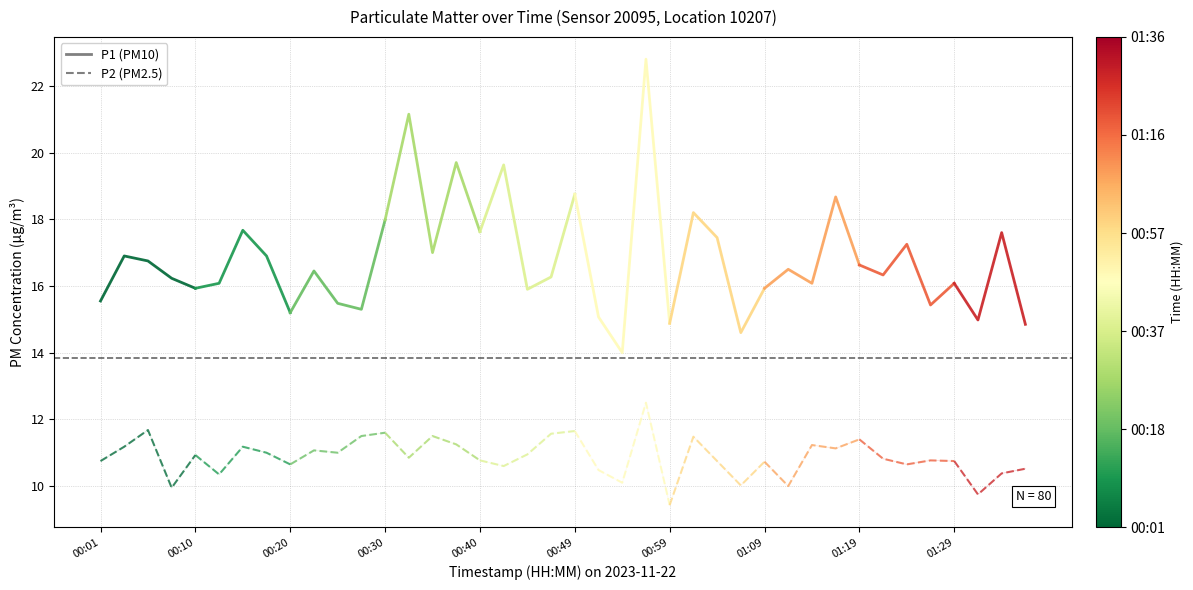

What is the value of the P1 point at the 3rd from the left?

16.8